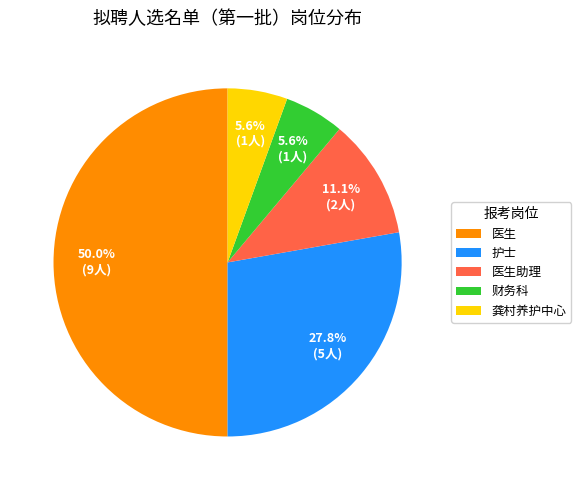

Does 龚村养护中心 represent more than half of the total?

No